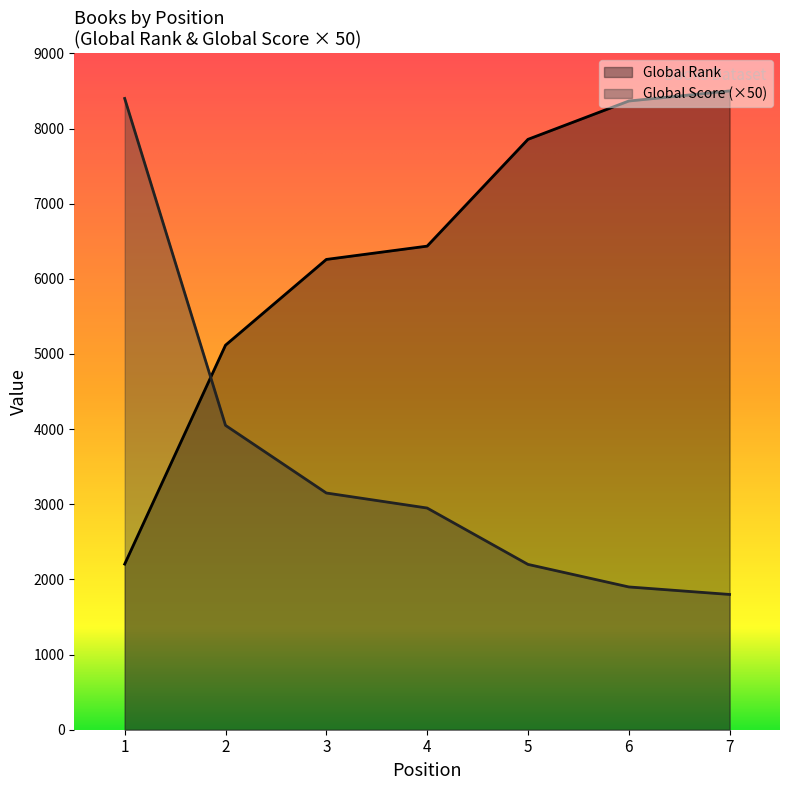

What is the difference between the second highest and minimum values in the Global Score series?

2250